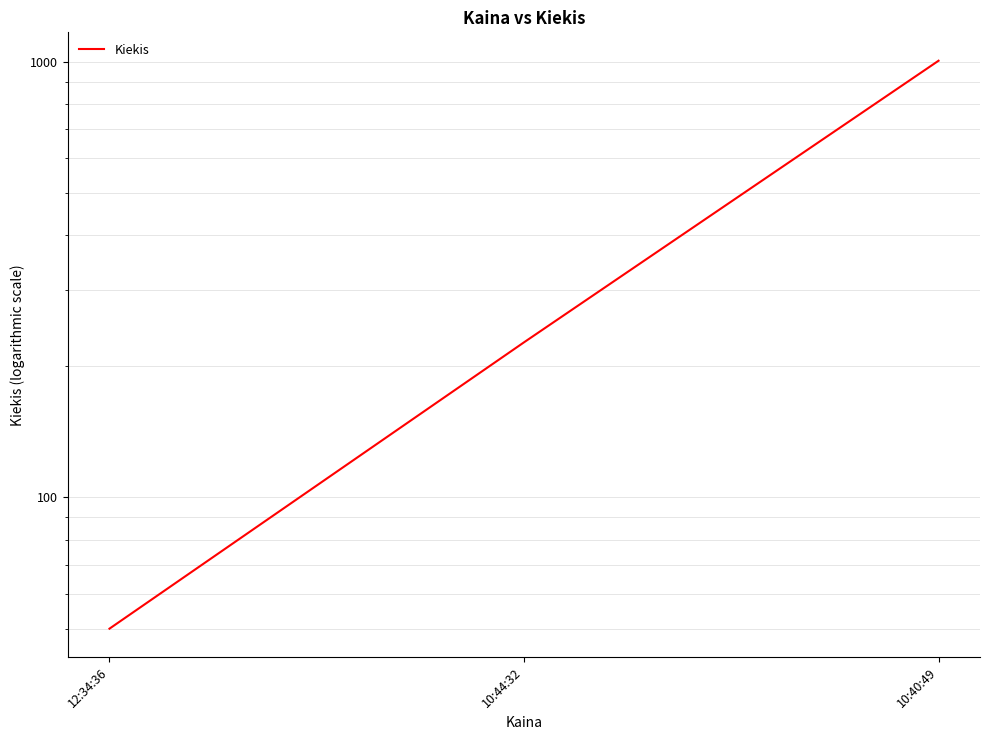

What is the minimum value shown in the chart?

50